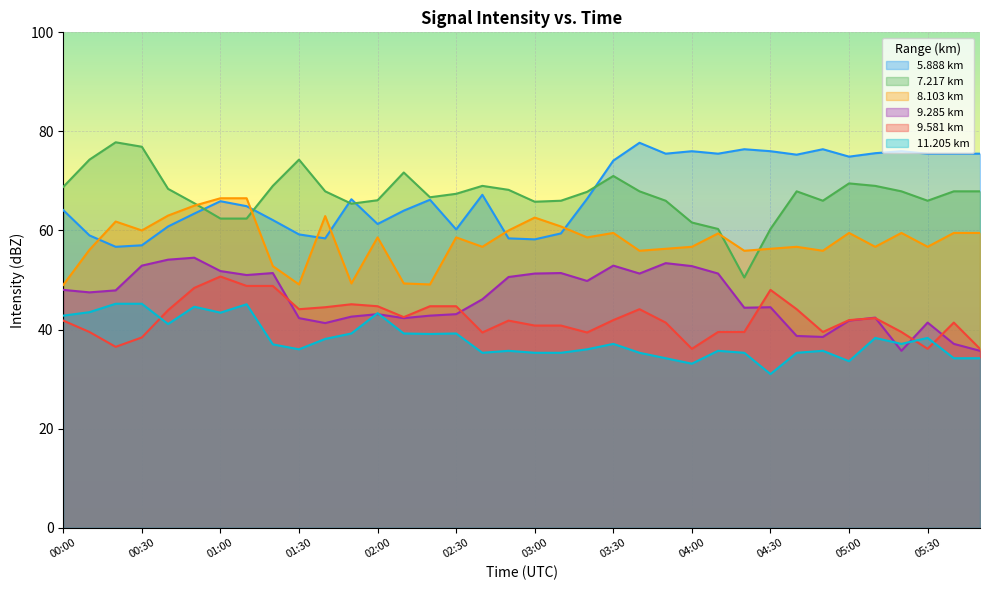

True or false: 5.888 has a value of 88.1 at 01:20.

False